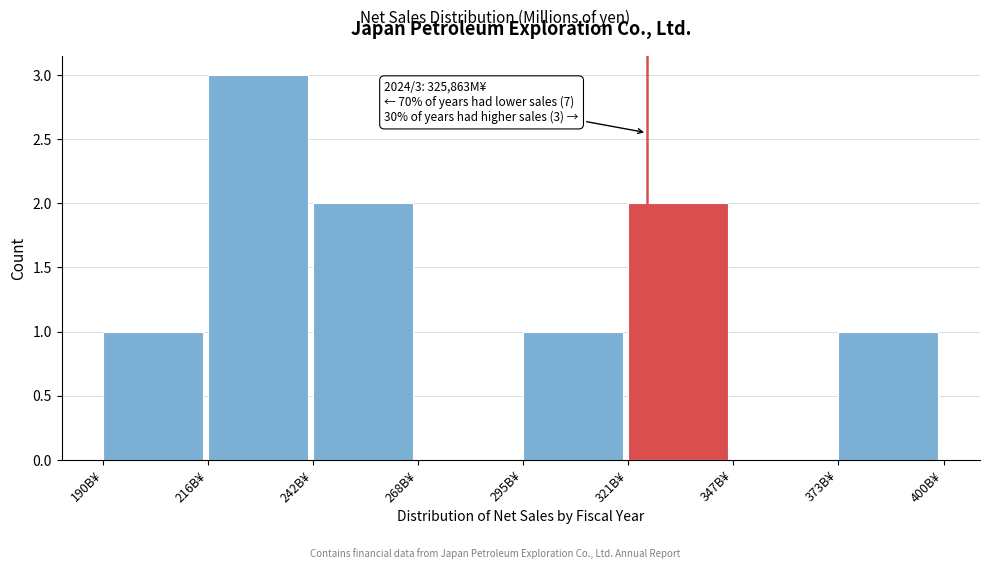

Reading left to right, list all the values displayed in this chart.

190B¥=1	216B¥=3	242B¥=2	268B¥=0	295B¥=1	321B¥=2	347B¥=0	373B¥=1